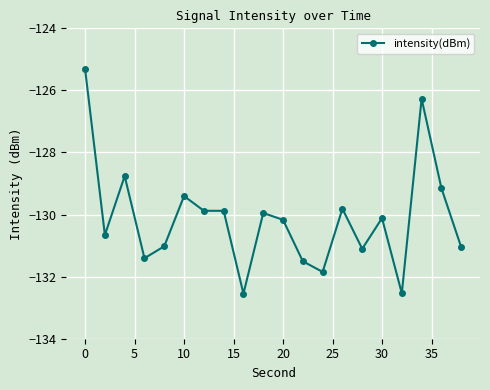

What is the sum of all values?

-2602.4